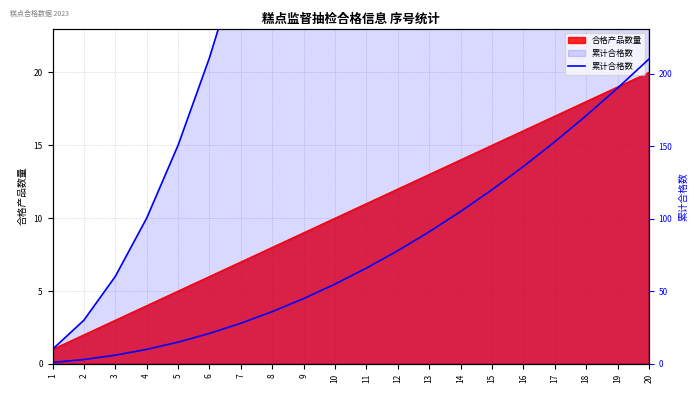

Reading left to right, transcribe all the data shown in this chart.

1=1	2=3	3=6	4=10	5=15	6=21	7=28	8=36	9=45	10=55	11=66	12=78	13=91	14=105	15=120	16=136	17=153	18=171	19=190	20=210